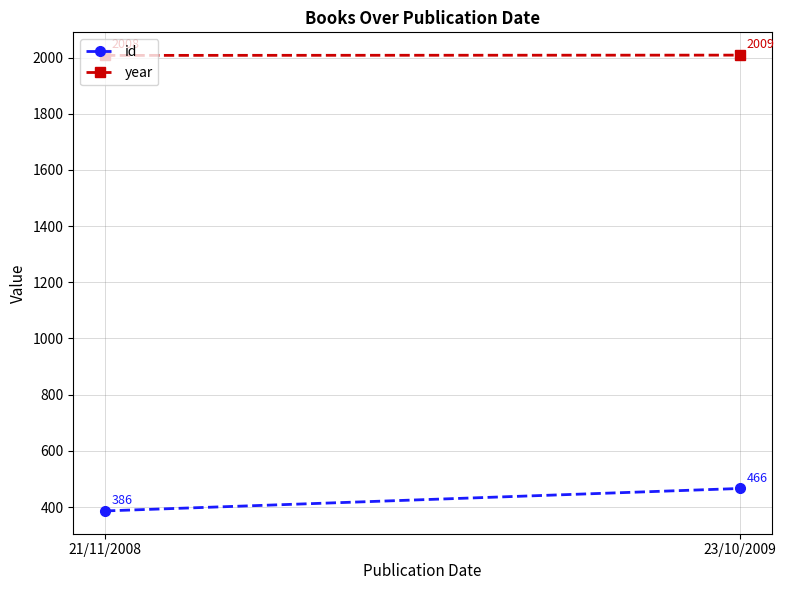

How many id values are between 386 and 466?

2